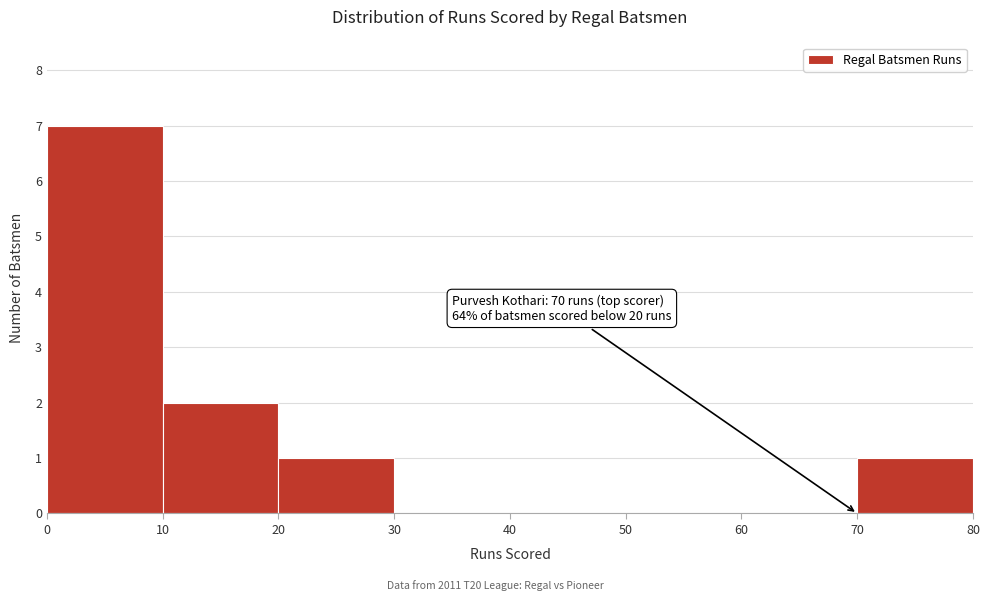

Which range on the x-axis has the tallest bar?

0 to 10